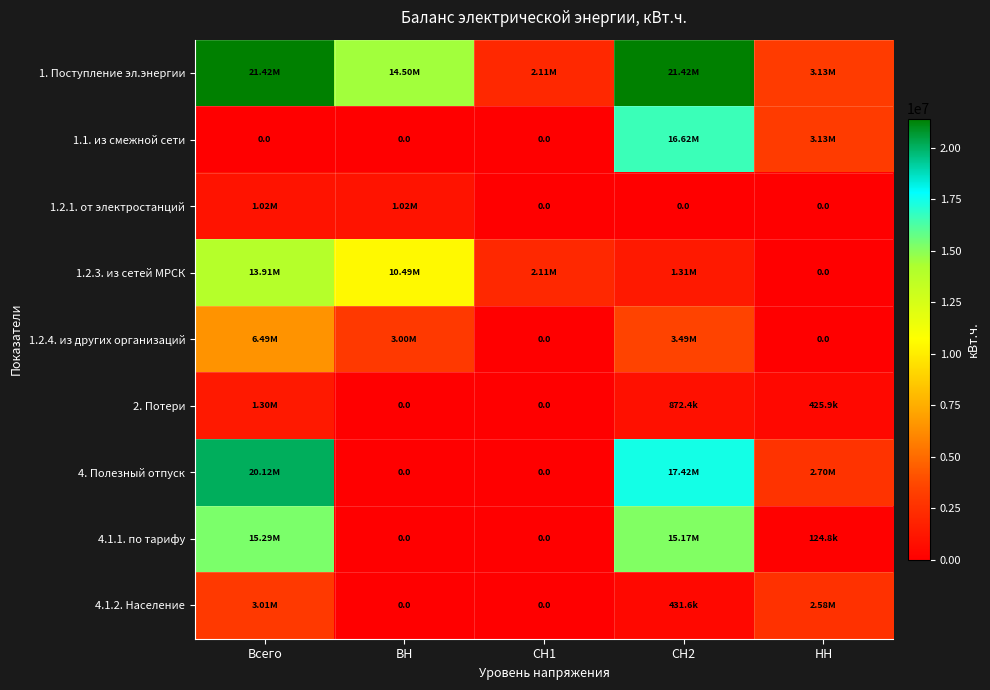

What is the difference between the highest and lowest values at НН?

3127805.5